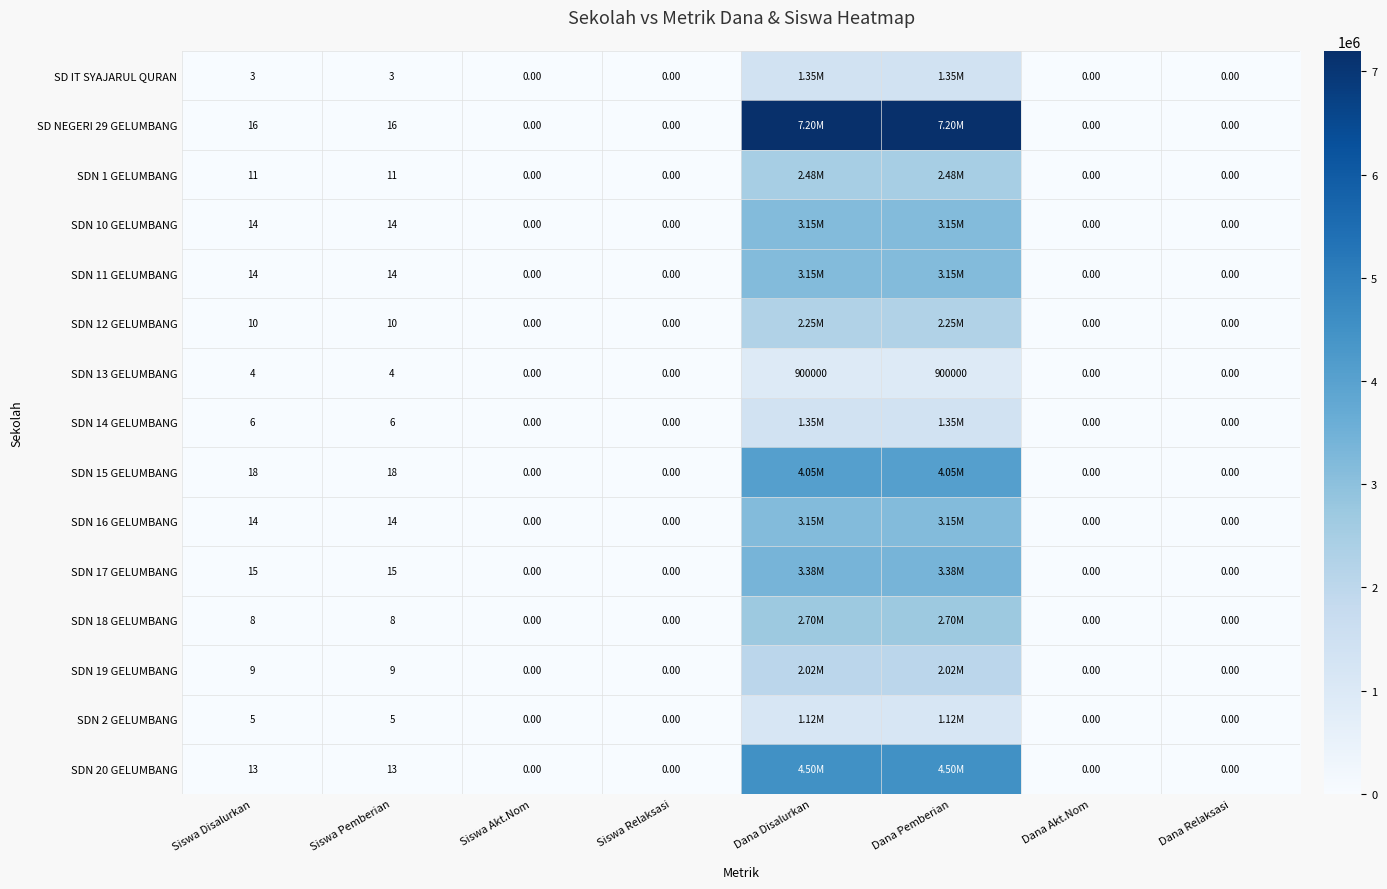

Which label corresponds to the largest value in the chart?

Dana Disalurkan